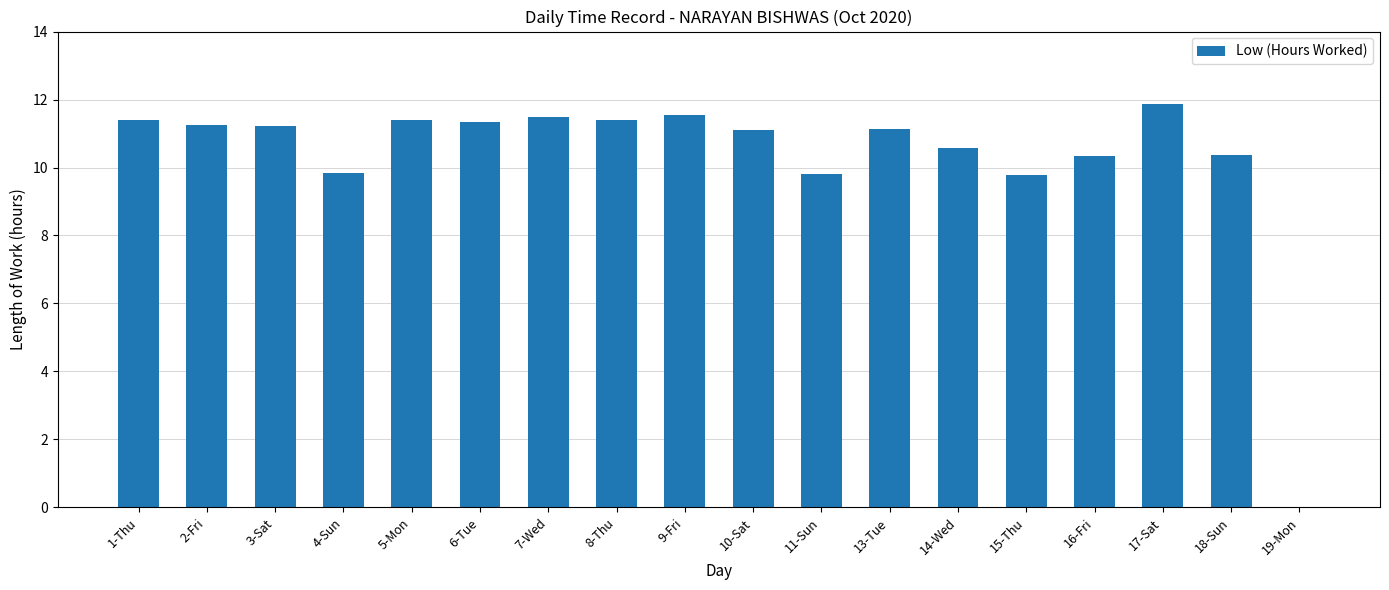

Read the value at 18-Sun.

10.4